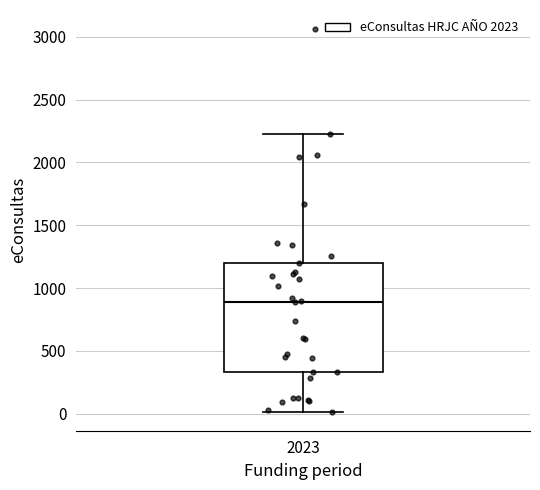

Read this box plot against the y-axis: the position of the median line, the range covered by the box, and the ends of both whiskers. The values are not printed on the chart, so give them approximately, as read against the axis.

median 900, box 350 to 1200, whiskers 0 to 2250